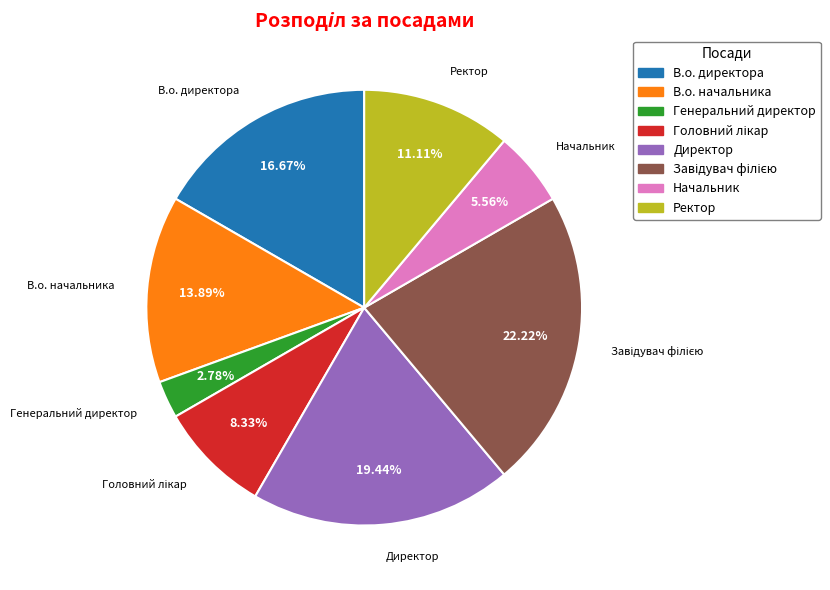

To the nearest percent, what percentage of the pie is Директор?

19%